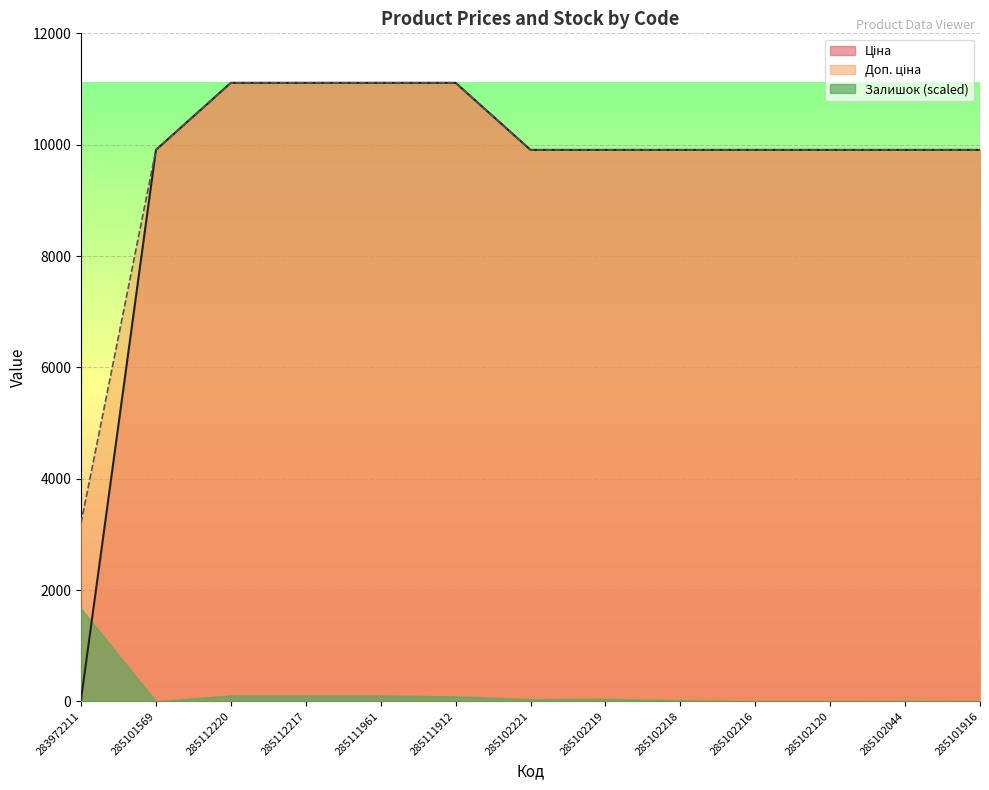

What is the difference between the maximum and minimum values in the Доп. ціна series?

7908.6